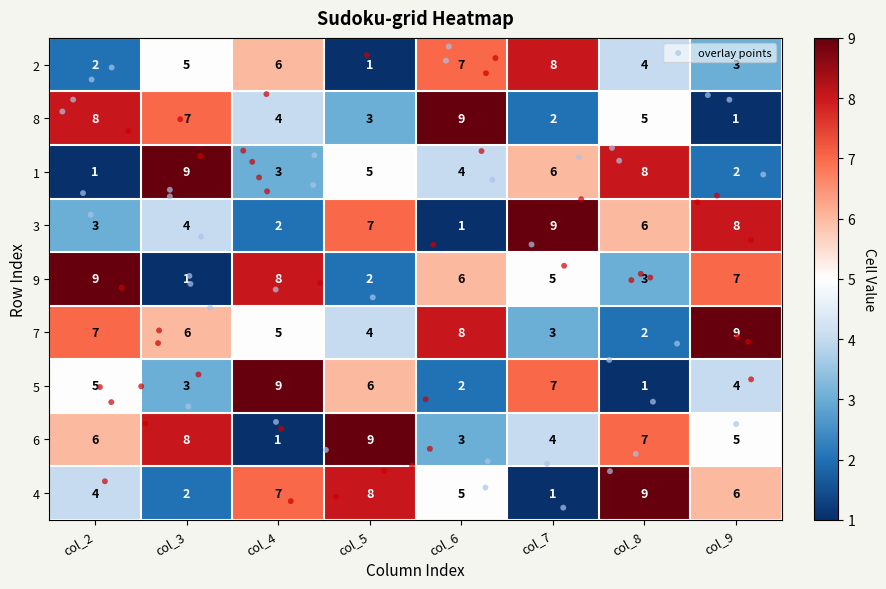

What is the difference between the highest and lowest values at col_7?

8